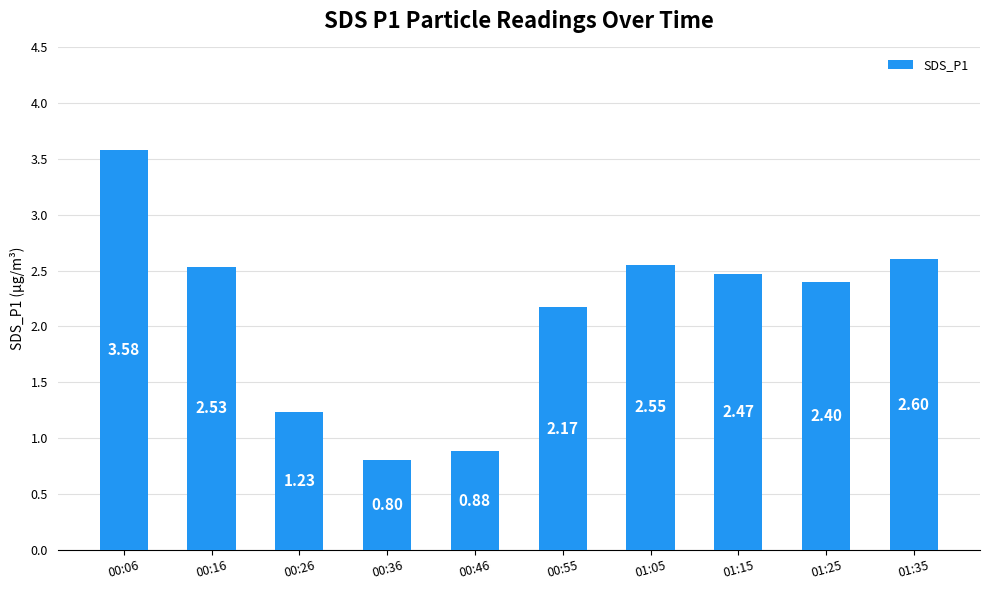

What is the change in value from 00:55 to 01:25?

+0.2